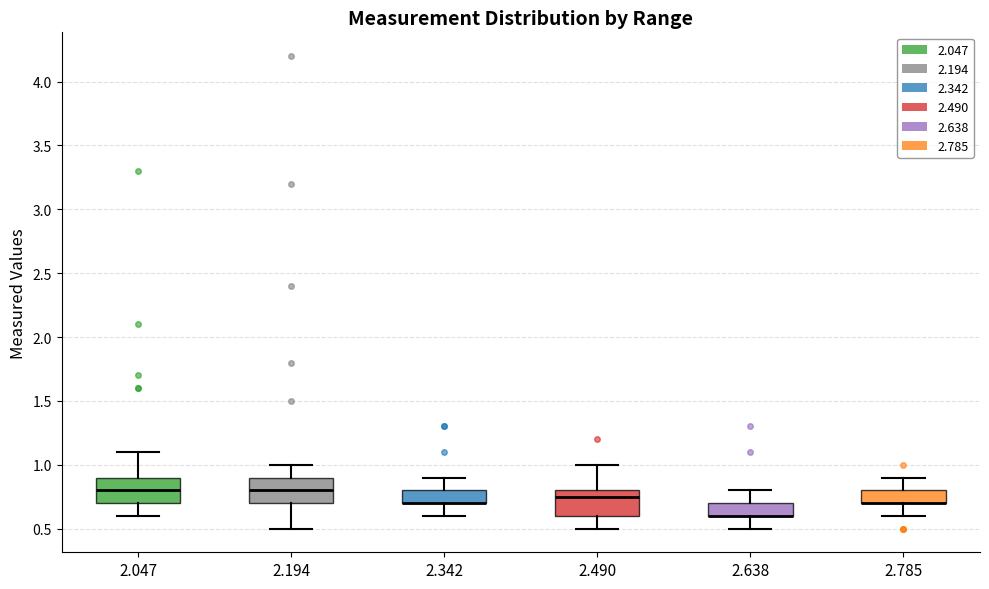

Reading left to right, read every box against the y-axis: the position of its median line, the range the box covers, and the ends of its whiskers. The values are not printed on the chart, so give them approximately, as read against the axis.

2.047: median 0.80, box 0.70 to 0.90, whiskers 0.60 to 1.10
2.194: median 0.80, box 0.70 to 0.90, whiskers 0.50 to 1.00
2.342: median 0.70 (drawn on the box's lower edge), box 0.70 to 0.80, whiskers 0.60 to 0.90
2.490: median 0.75, box 0.60 to 0.80, whiskers 0.50 to 1.00
2.638: median 0.60 (drawn on the box's lower edge), box 0.60 to 0.70, whiskers 0.50 to 0.80
2.785: median 0.70 (drawn on the box's lower edge), box 0.70 to 0.80, whiskers 0.60 to 0.90